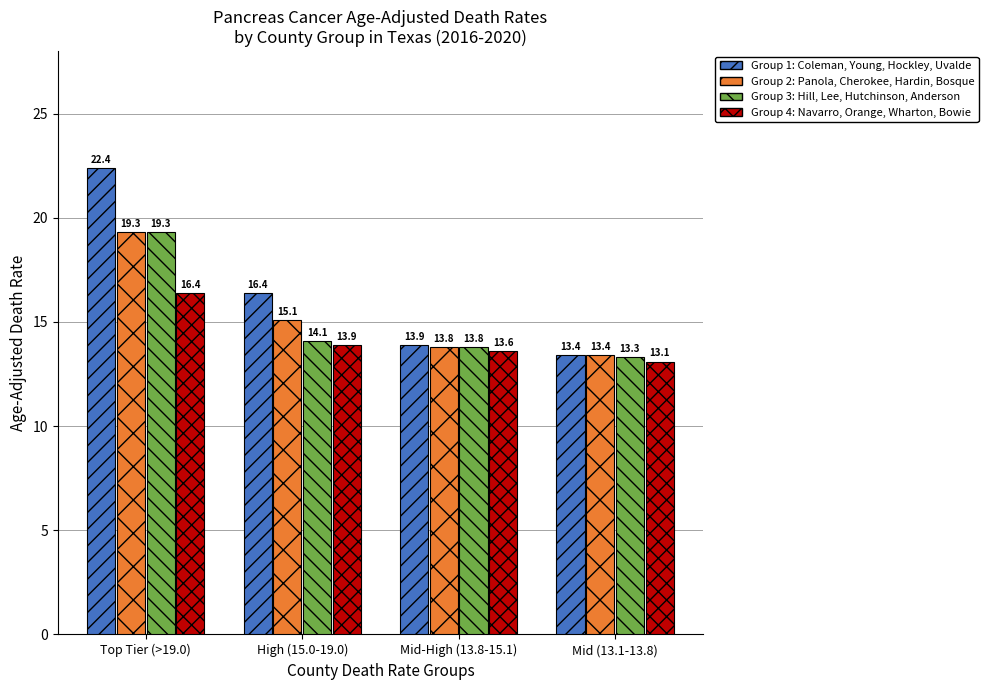

What is the difference between the highest and lowest values at High (15.0-19.0)?

2.5